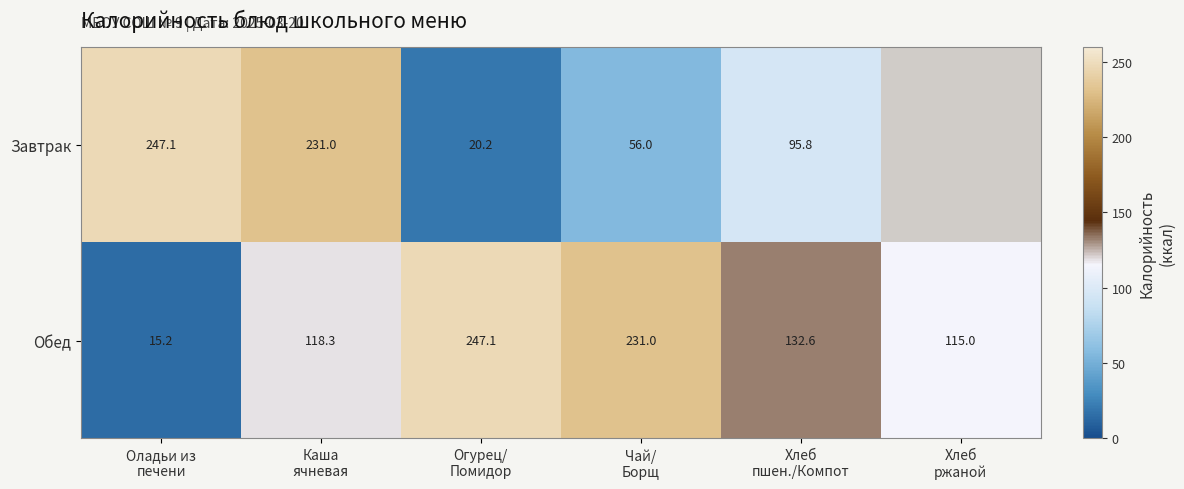

How many values in the Обед series exceed 132?

3